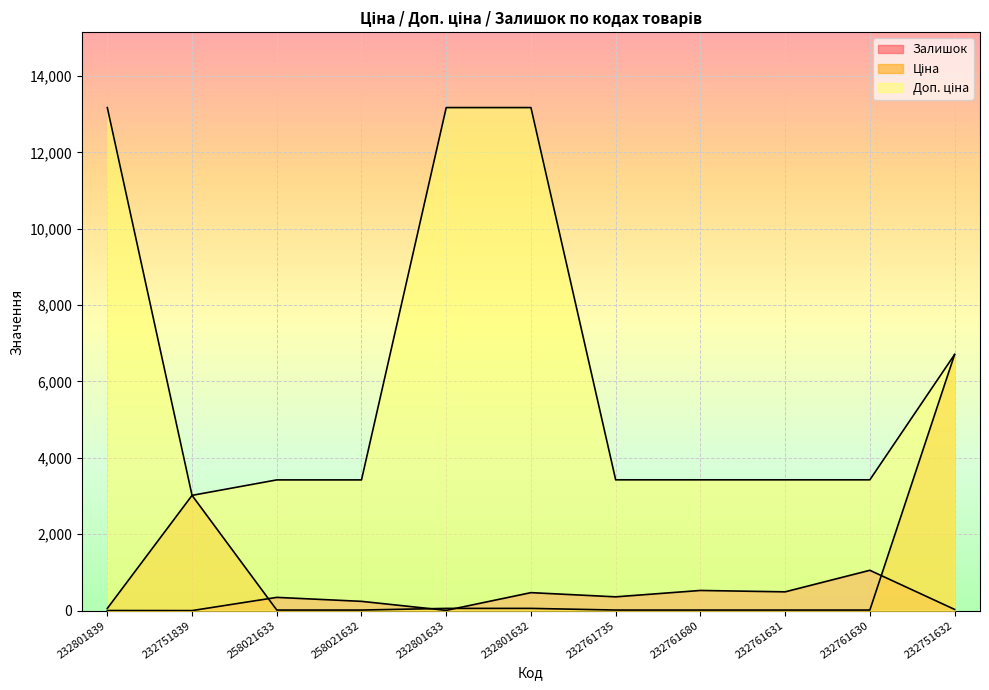

Which series changed the most between 232801839 and 232751839?

Доп. ціна